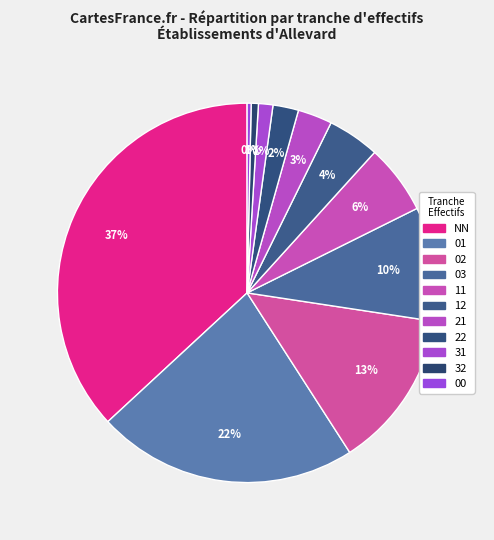

The 12 slice represents 1% of the pie. True or false?

False